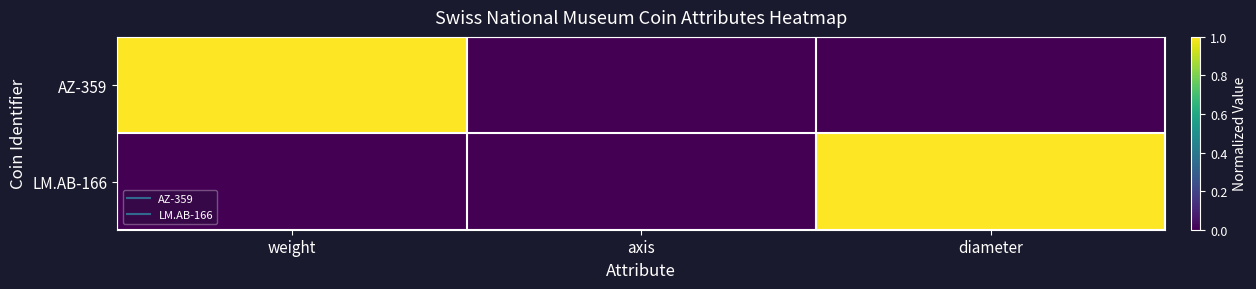

How many data points does each series have?

3